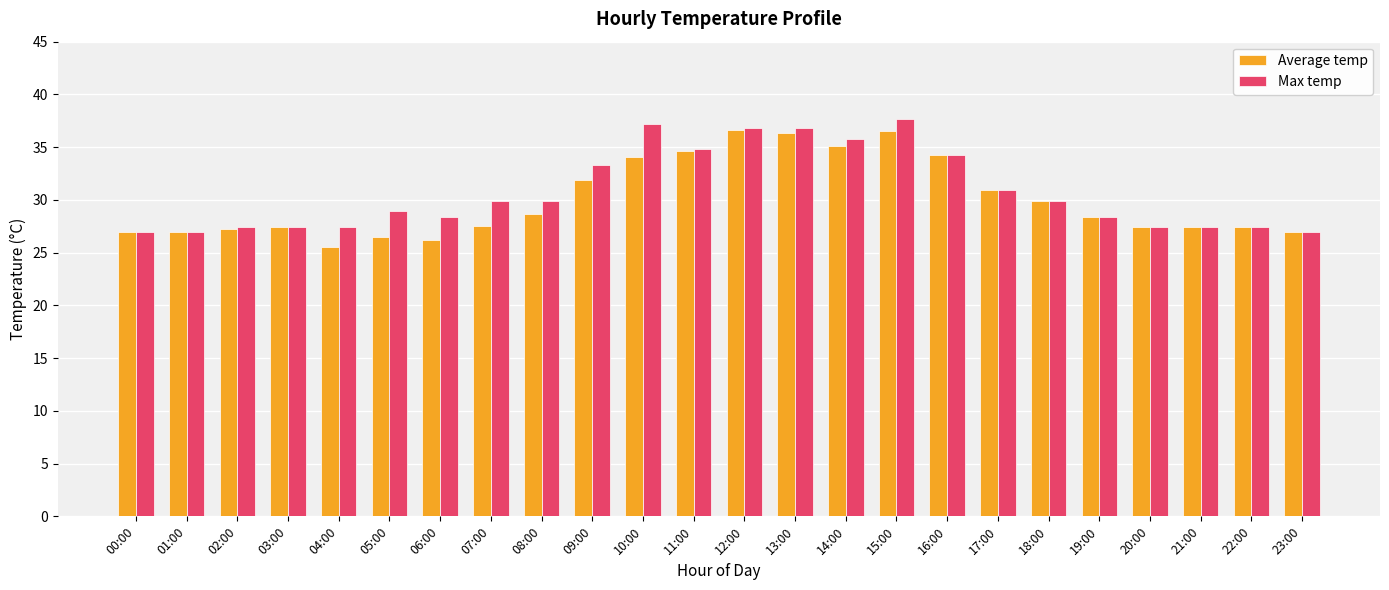

What position from the left is 23:00?

24